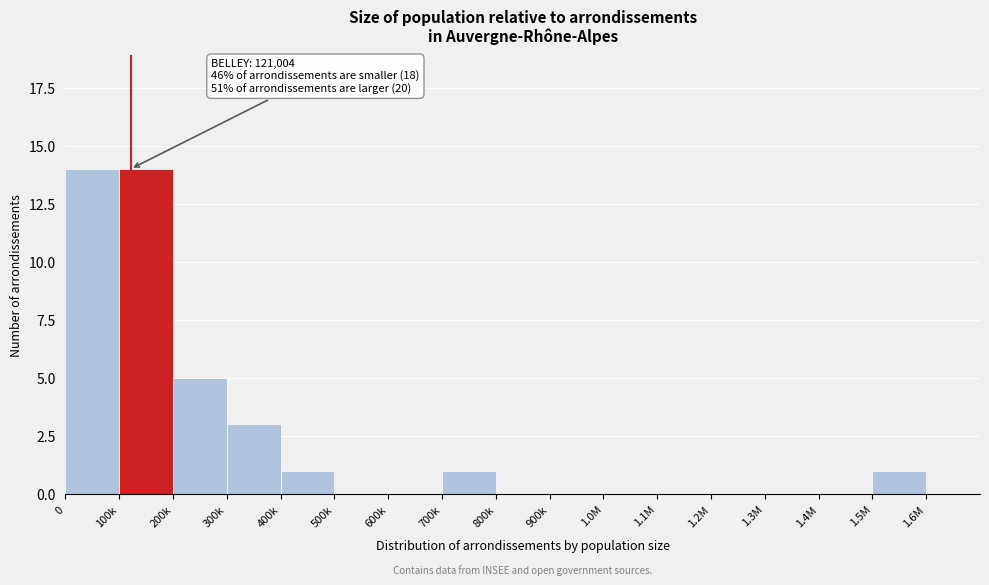

Reading left to right, what are all the values shown in this chart?

0=14	100k=14	200k=5	300k=3	400k=1	500k=0	600k=0	700k=1	800k=0	900k=0	1.0M=0	1.1M=0	1.2M=0	1.3M=0	1.4M=0	1.5M=1	1.6M=0